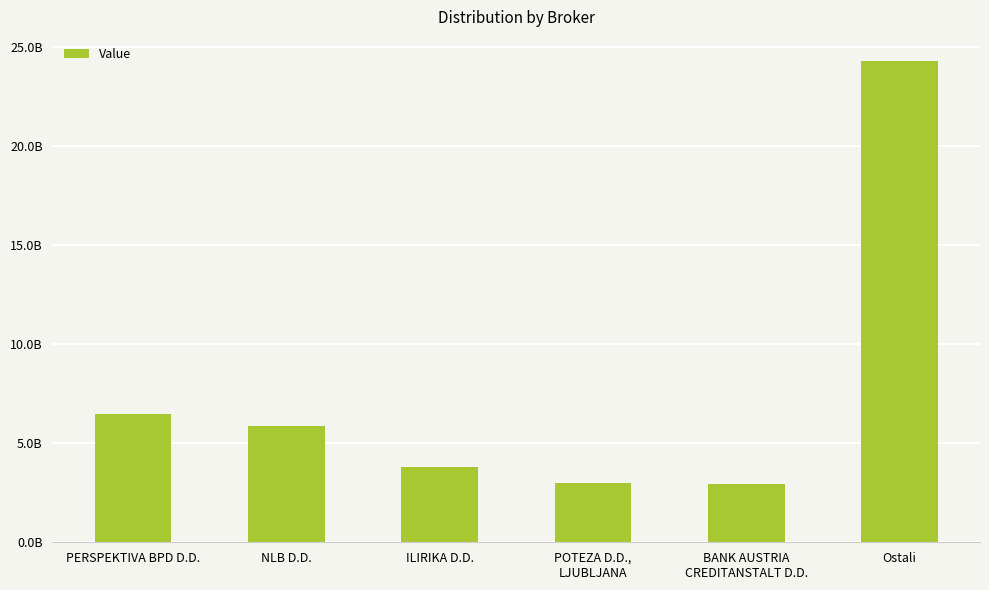

What is the sum of the values at PERSPEKTIVA BPD D.D. and NLB D.D.?

12342205587.4